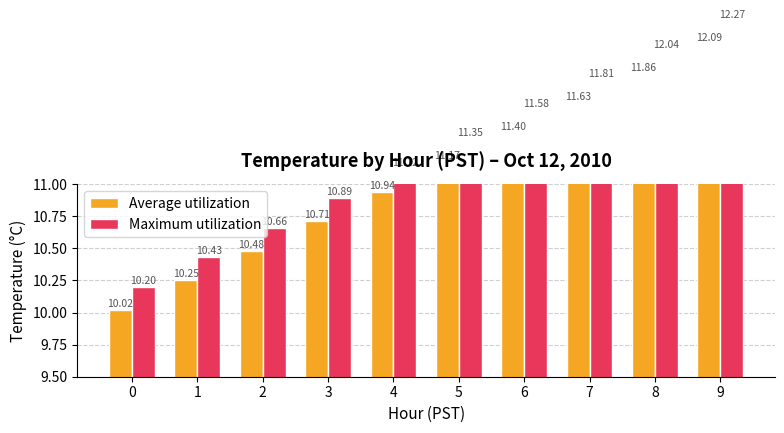

What are all the series names shown in the legend?

Average utilization, Maximum utilization